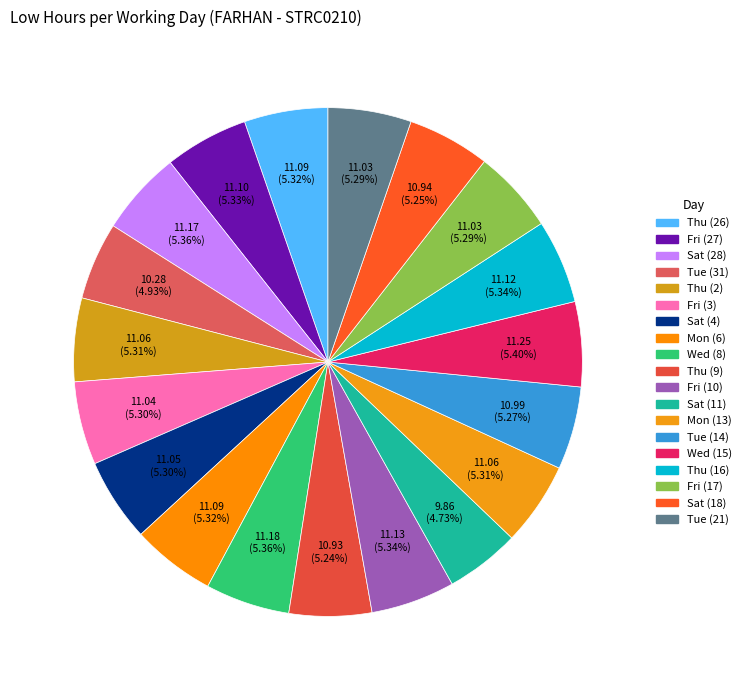

How many slices are in this pie chart?

19